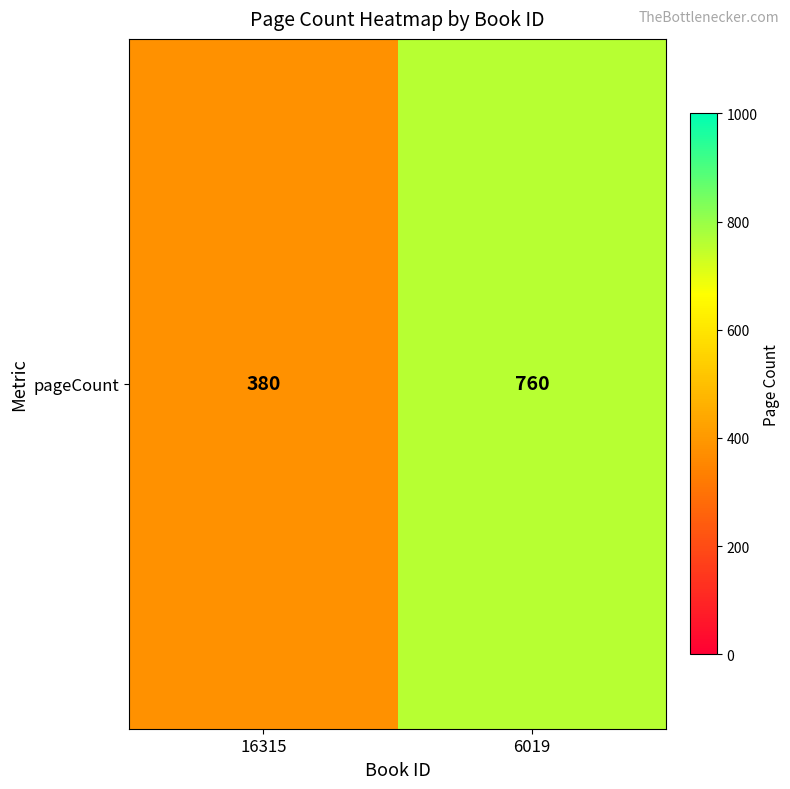

Reading left to right, extract all data points from this chart.

16315=380	6019=760